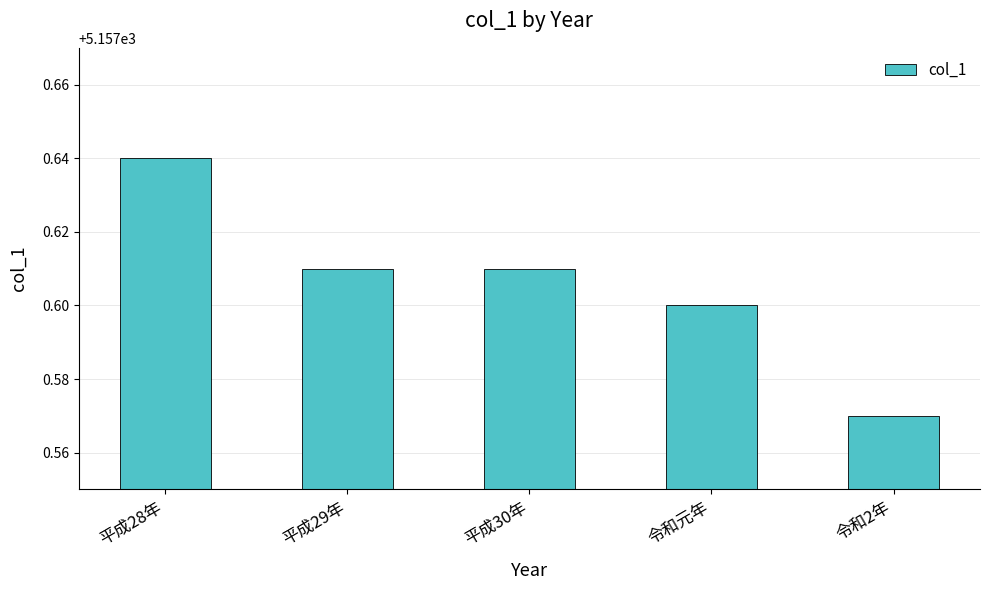

Which label corresponds to the largest value in the chart?

平成28年